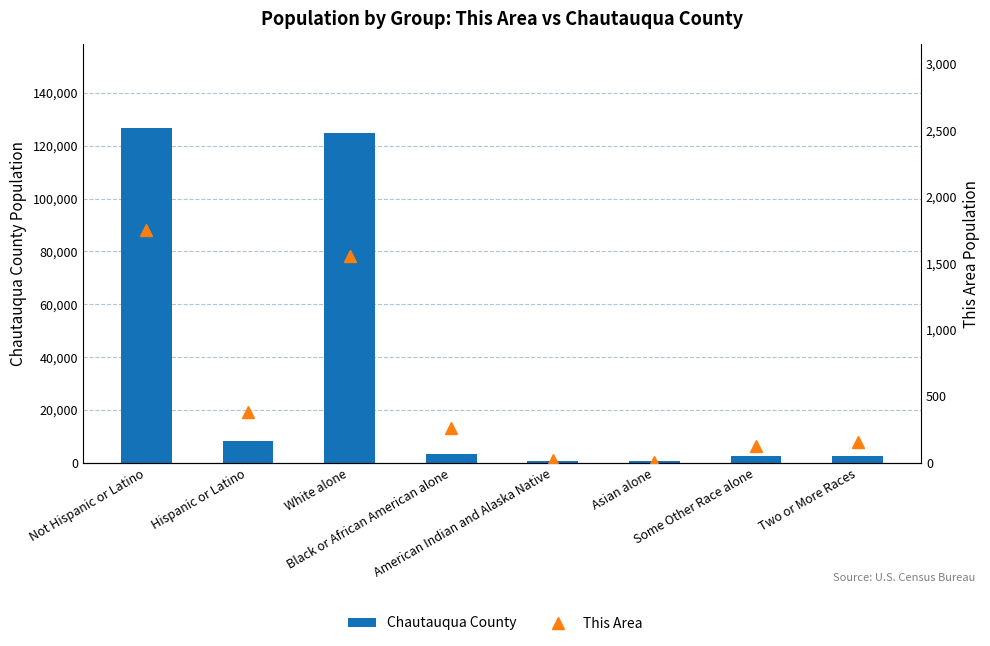

What is the approximate value of This Area at Not Hispanic or Latino, to the nearest 50?

1750